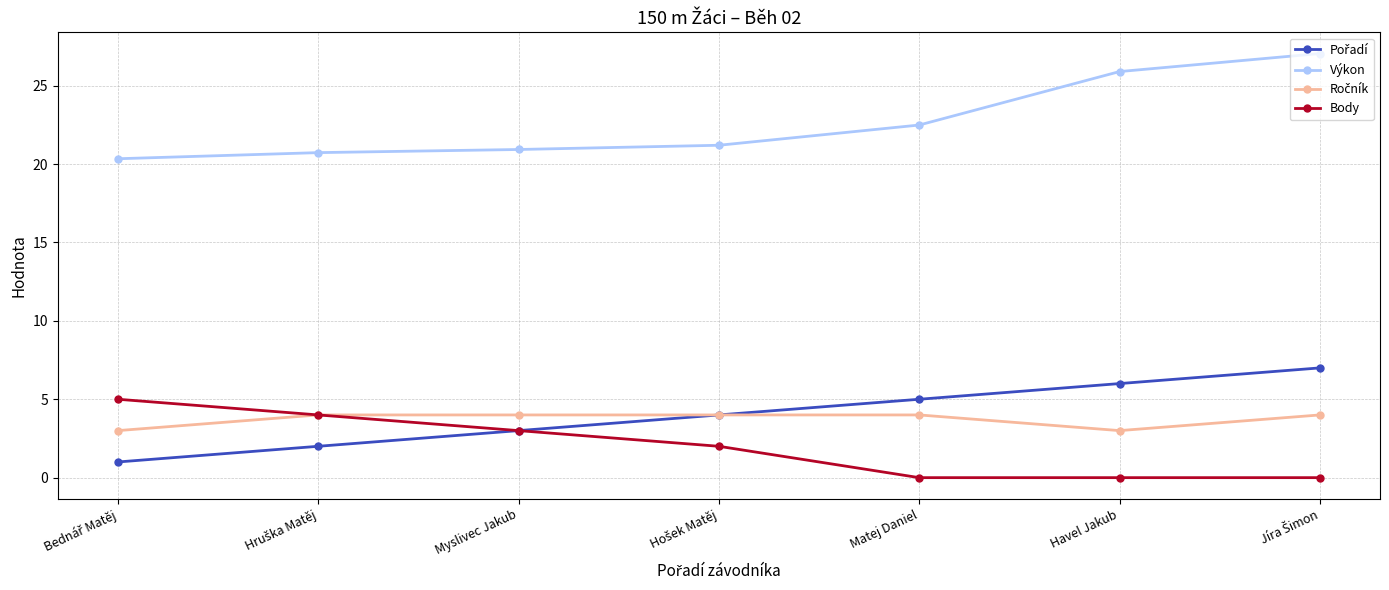

What is the maximum value shown in the chart?

27.1